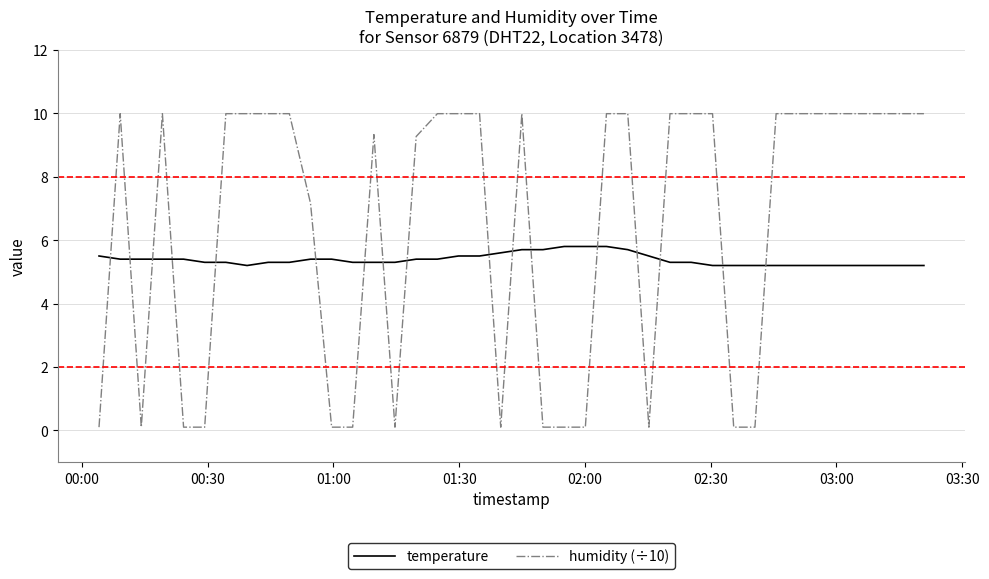

Which series has the widest spread of values?

humidity (÷10)